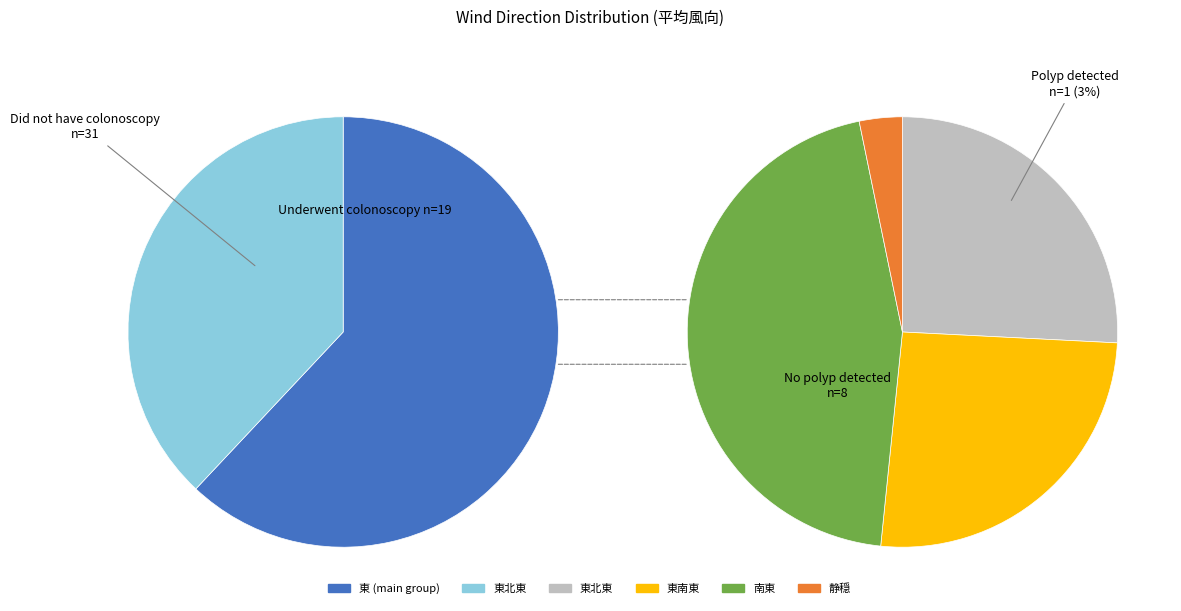

Between 東 and 東南東, which is larger?

東